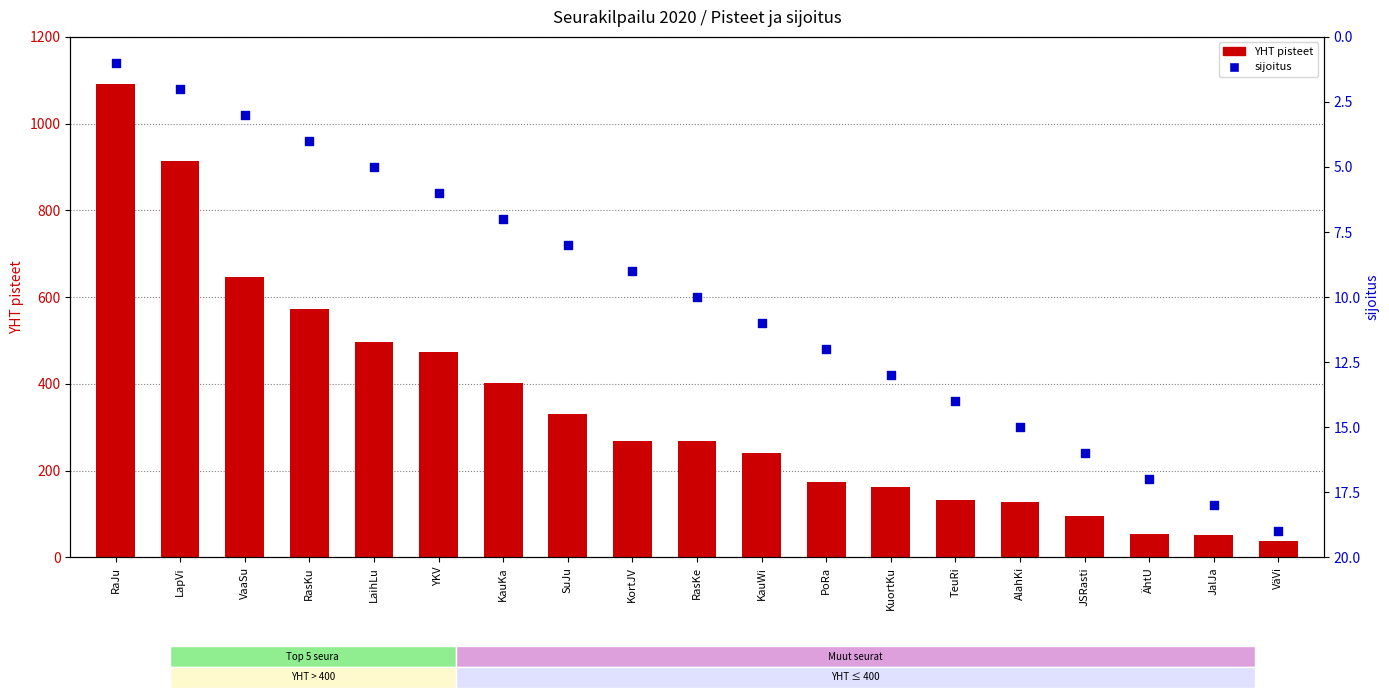

Which series has the widest spread of Y values?

YHT pisteet